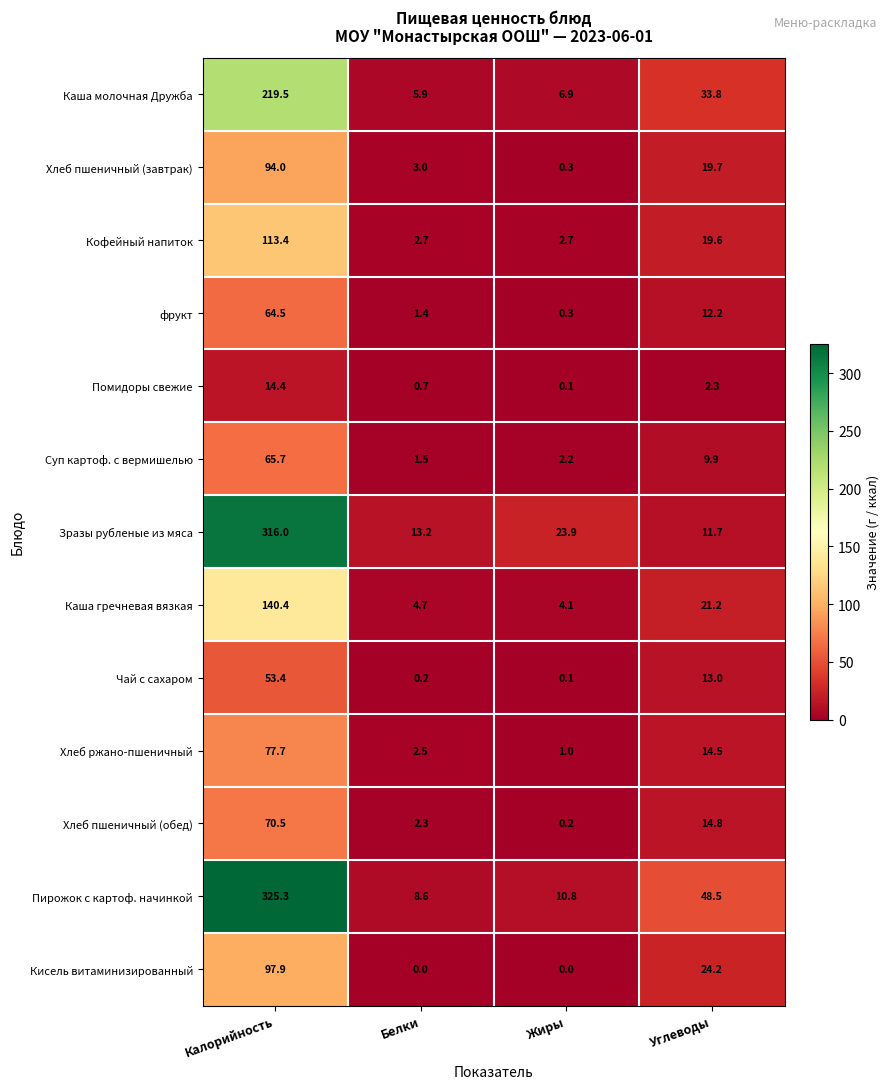

What is the difference between the maximum and minimum values in the Чай с сахаром series?

53.3